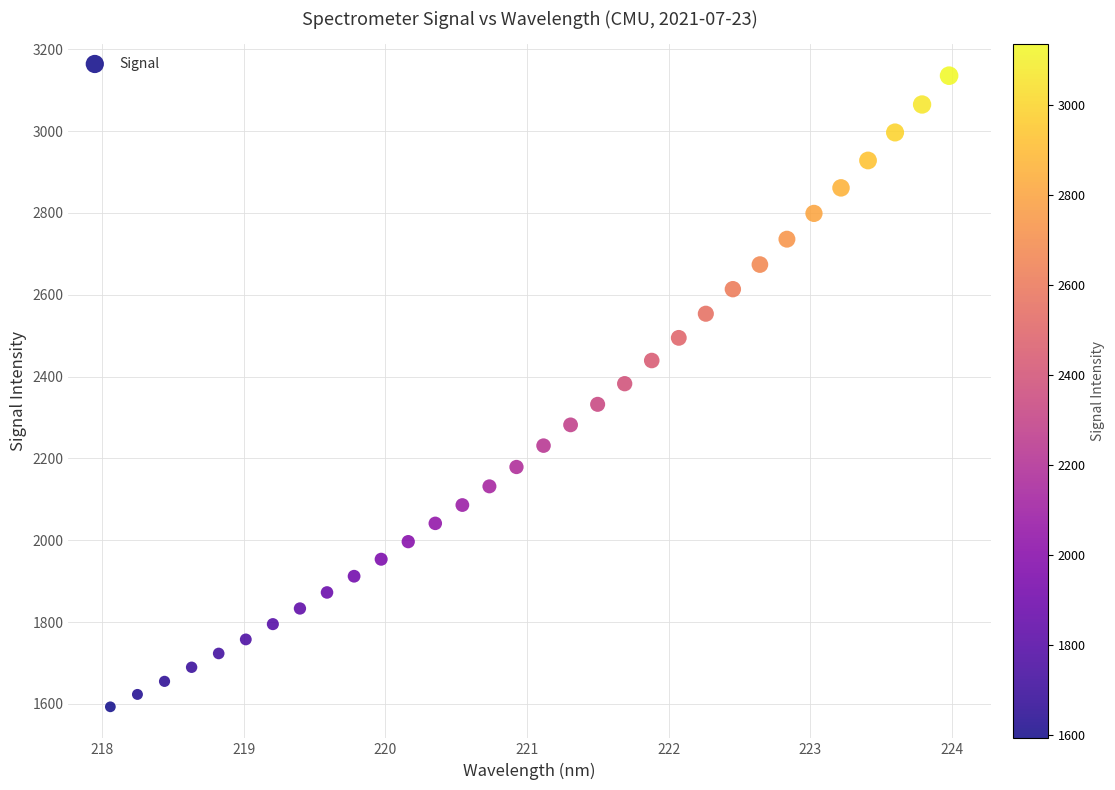

What is the range of X values (max minus min)?

5.9